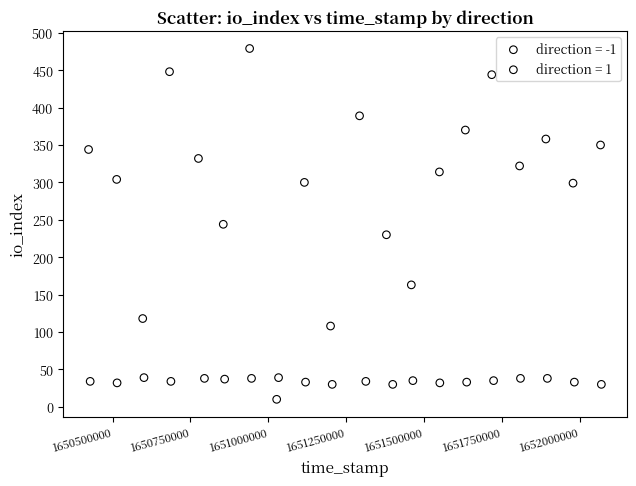

Which series reaches the maximum Y coordinate?

direction = 1